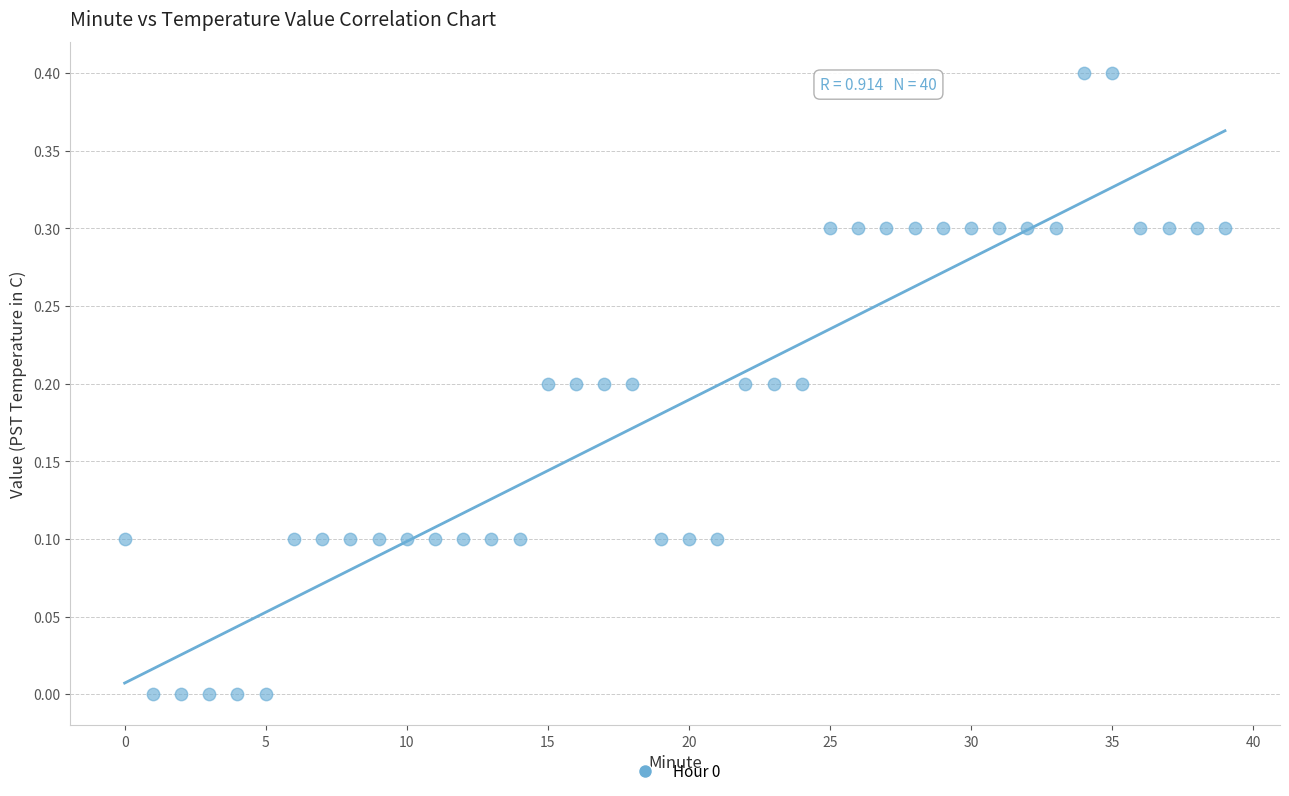

What is the range of Y values (max minus min)?

0.4